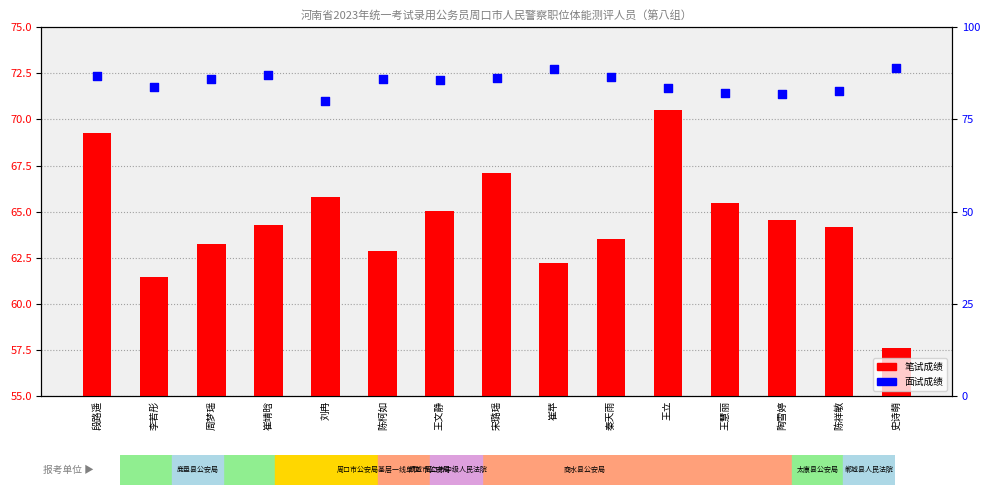

At which category is the sum across all series the highest?

段路遥